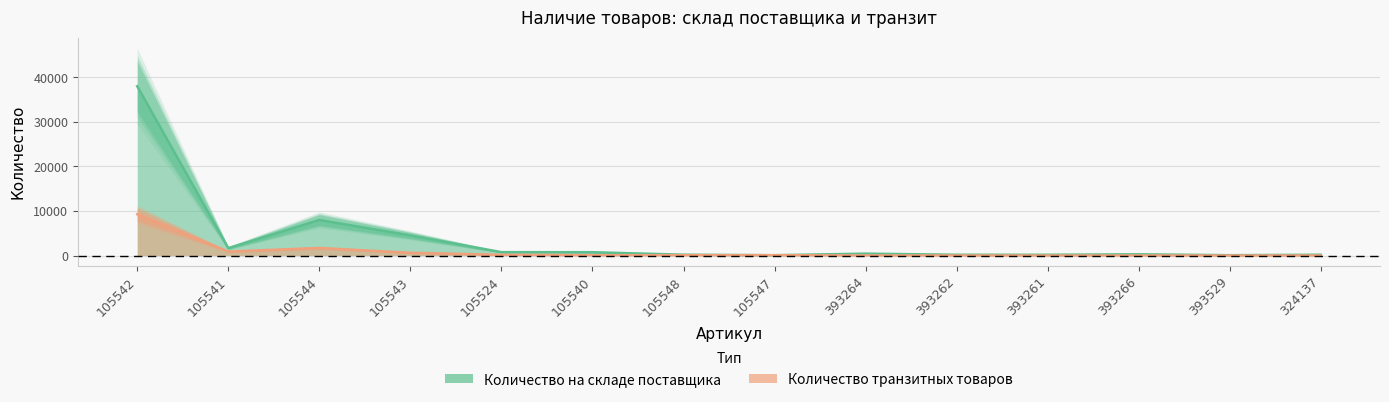

Which category has the lowest value in the Количество на складе поставщика series?

105547